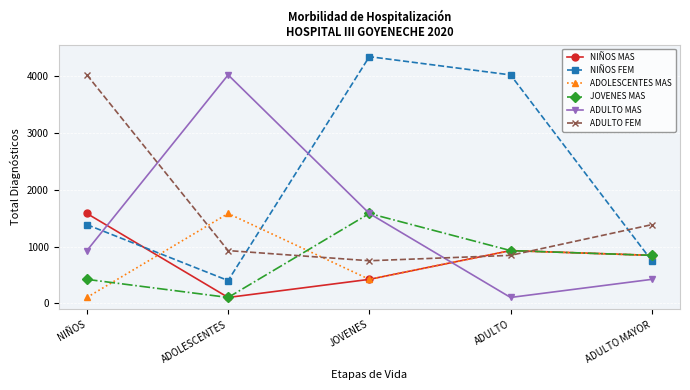

Reading right to left, list all the values displayed in this chart.

NIÑOS MAS: ADULTO MAYOR=844	ADULTO=928	JOVENES=421	ADOLESCENTES=102	NIÑOS=1582
NIÑOS FEM: ADULTO MAYOR=749	ADULTO=4024	JOVENES=4346	ADOLESCENTES=400	NIÑOS=1385
ADOLESCENTES MAS: ADULTO MAYOR=844	ADULTO=928	JOVENES=421	ADOLESCENTES=1582	NIÑOS=102
JOVENES MAS: ADULTO MAYOR=844	ADULTO=928	JOVENES=1582	ADOLESCENTES=102	NIÑOS=421
ADULTO MAS: ADULTO MAYOR=421	ADULTO=102	JOVENES=1582	ADOLESCENTES=4024	NIÑOS=928
ADULTO FEM: ADULTO MAYOR=1385	ADULTO=844	JOVENES=749	ADOLESCENTES=928	NIÑOS=4024